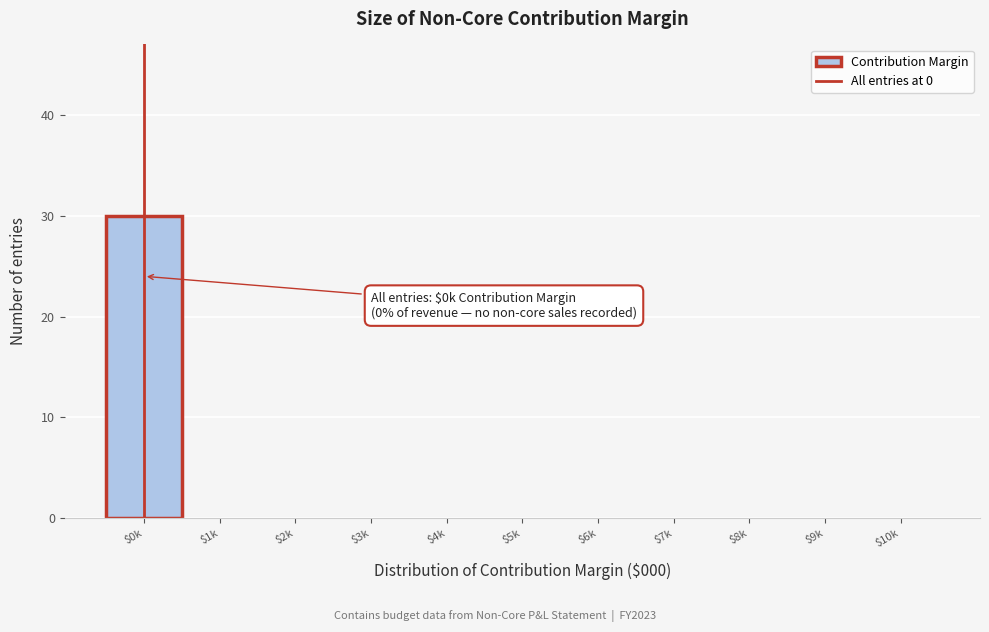

Which label corresponds to the largest value in the chart?

$0k